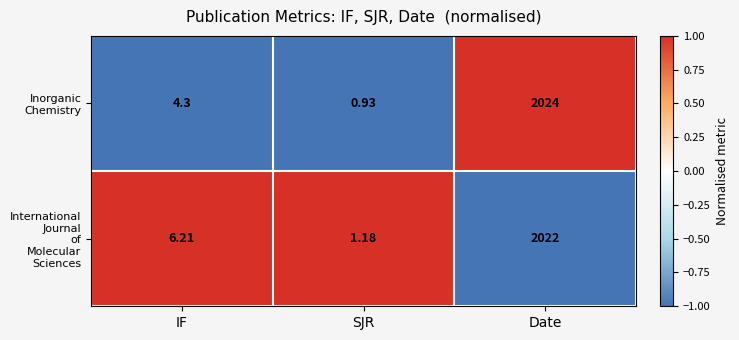

Count the number of categories in the chart.

3